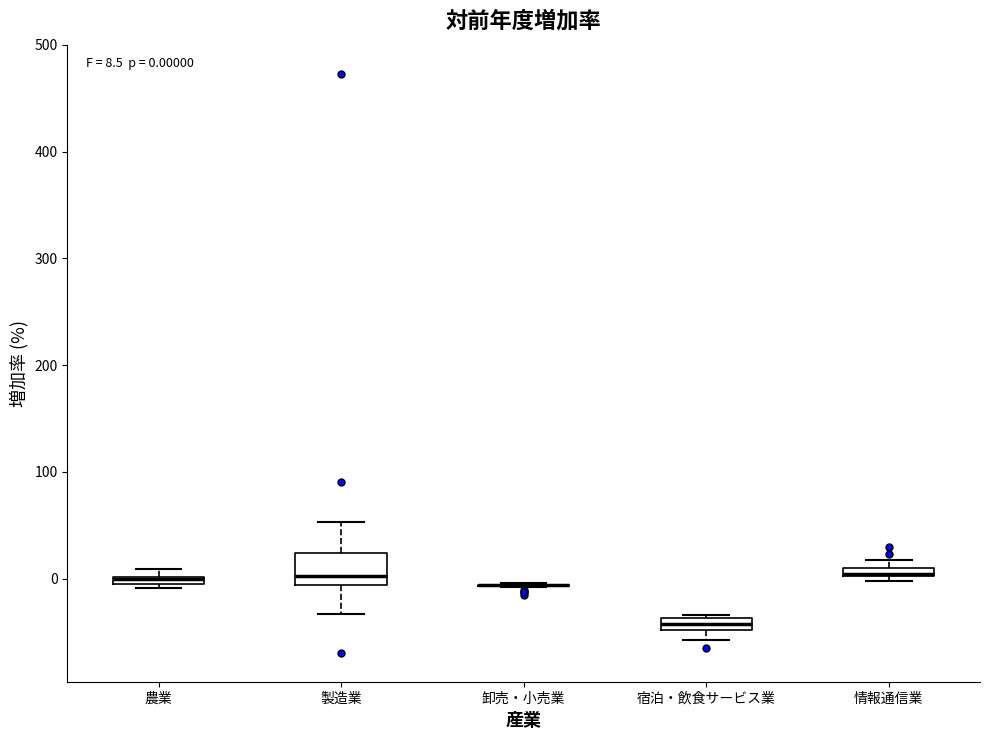

Which box is the tallest, from its lower edge to its upper edge?

製造業